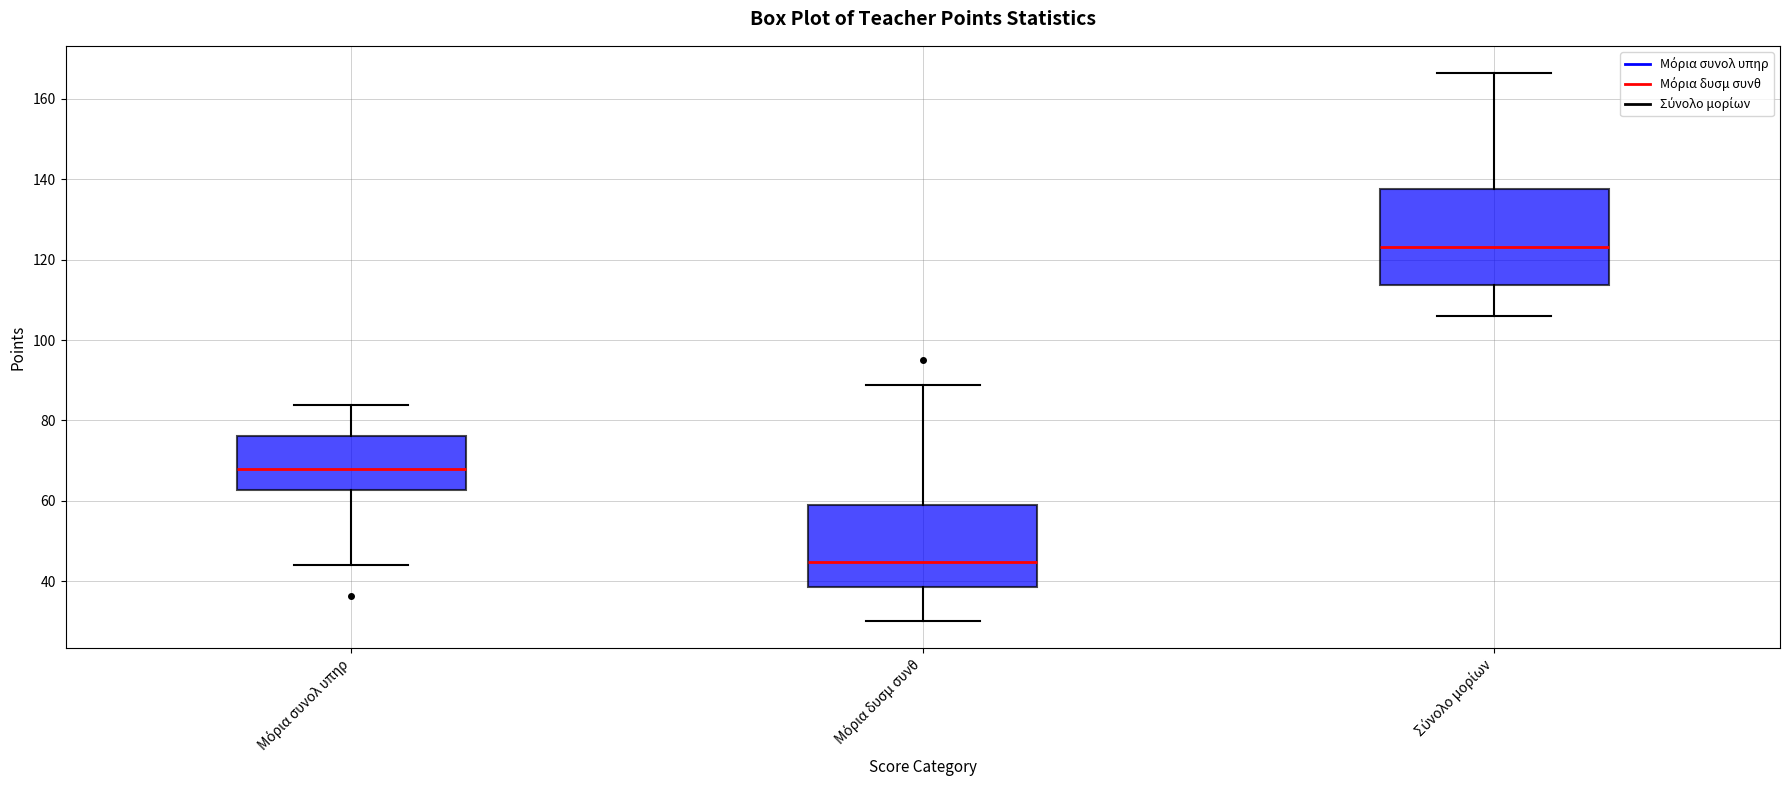

Where is the upper edge of the box for Μόρια συνολ υπηρ on the y-axis? The values are not printed on the chart, so give them approximately, as read against the axis.

76